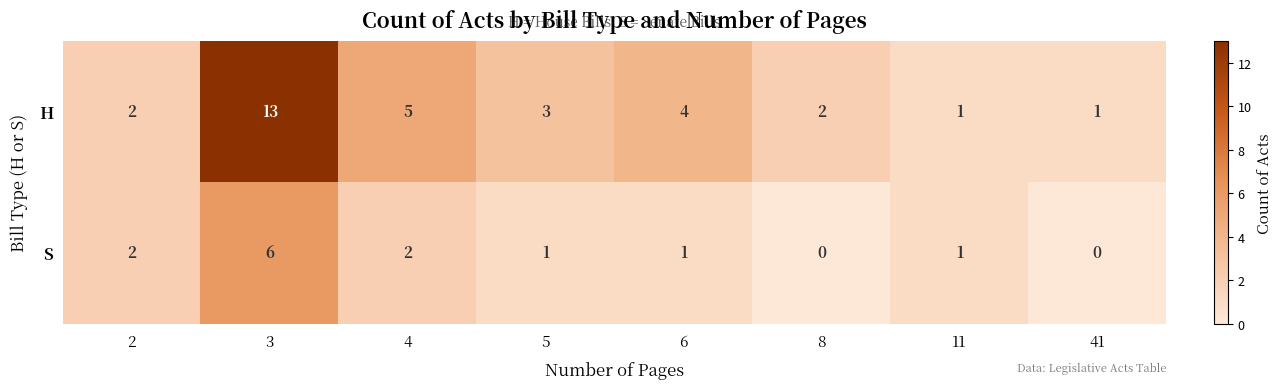

Reading left to right, list all the values displayed in this chart.

H: 2=2	3=13	4=5	5=3	6=4	8=2	11=1	41=1
S: 2=2	3=6	4=2	5=1	6=1	8=0	11=1	41=0